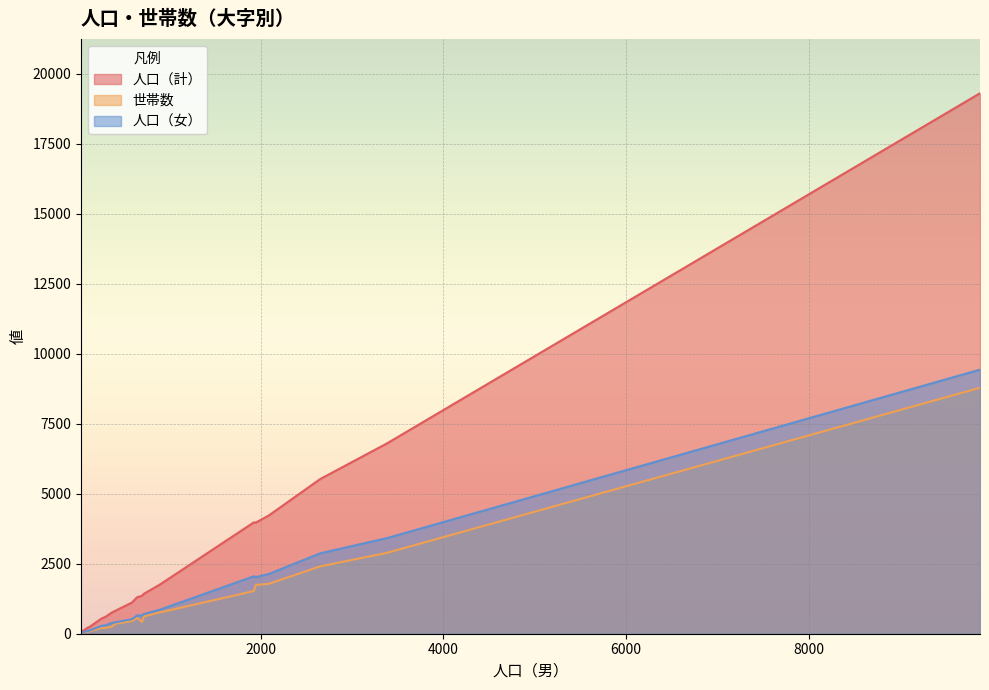

Which series has the largest total across all categories?

人口（計）